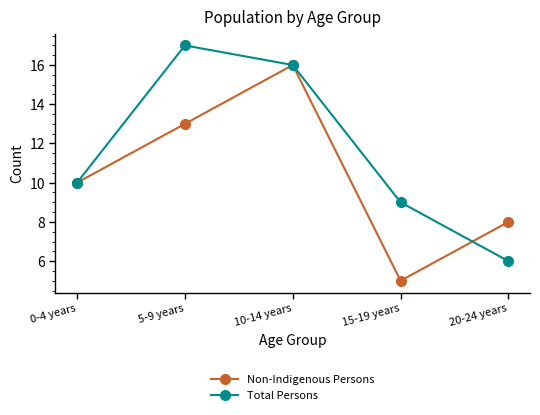

What value does the Non-Indigenous Persons series have at 0-4 years?

10